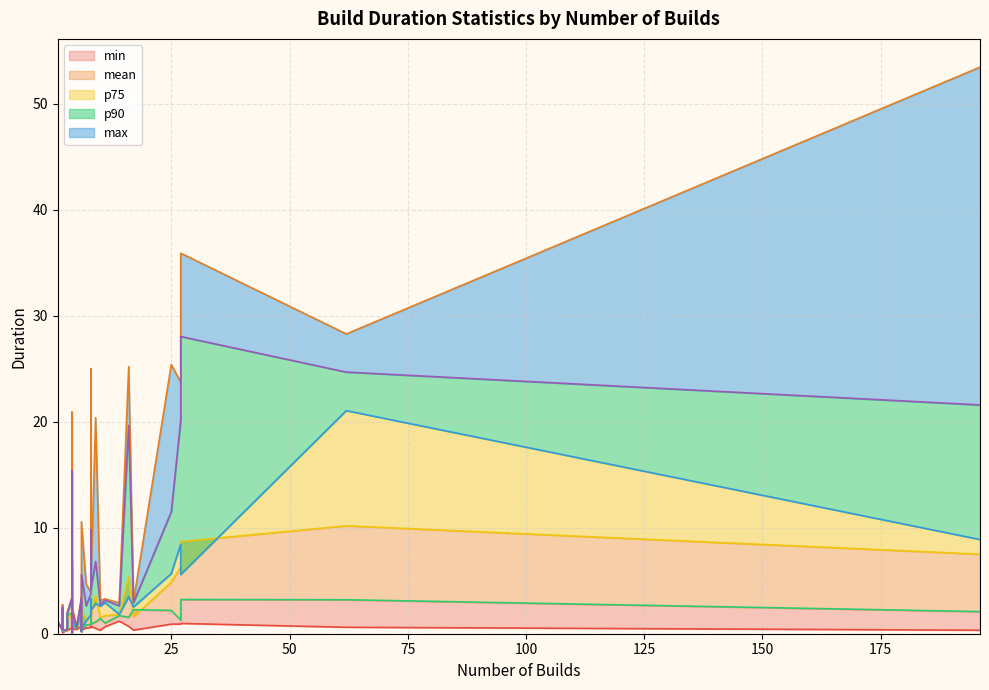

Does the chart display data point markers on the line(s)?

No